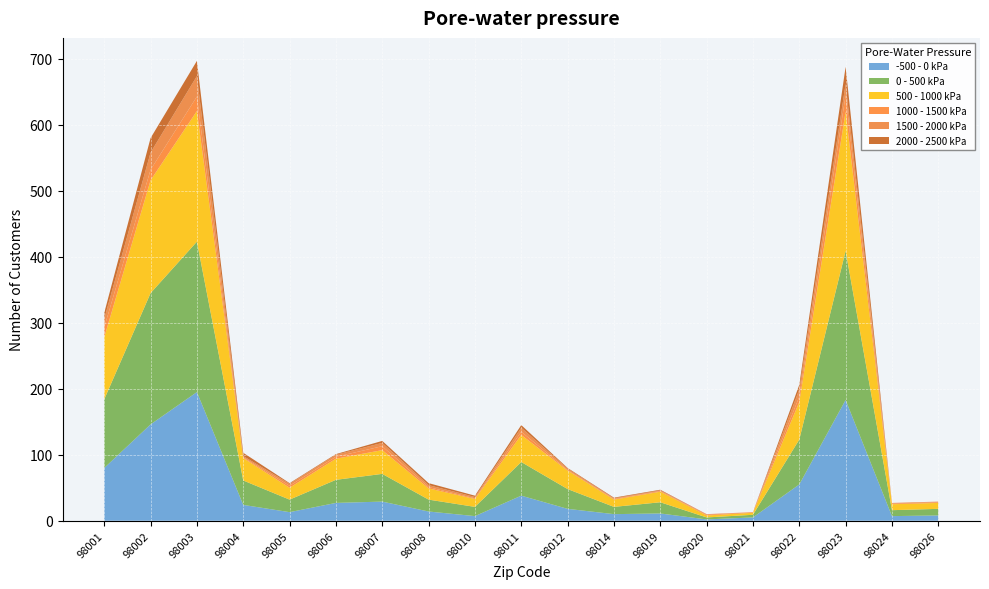

Reading left to right, list all the values displayed in this chart.

-500 - 0 kPa: 80	146	195	24	13	27	29	14	7	38	18	10	11	2	5	55	183	7	8
0 - 500 kPa: 104	199	228	37	19	35	42	18	14	51	30	11	17	3	4	68	226	9	10
500 - 1000 kPa: 94	171	198	34	18	32	36	17	12	41	28	11	16	3	3	57	211	9	9
1000 - 1500 kPa: 15	16	22	1	3	3	6	2	1	5	1	1	1	1	1	8	25	1	1
1500 - 2000 kPa: 13	26	31	2	3	3	5	3	2	6	2	1	1	1	0	11	17	1	1
2000 - 2500 kPa: 9	22	23	5	1	1	3	3	2	4	1	1	1	0	0	7	26	0	0